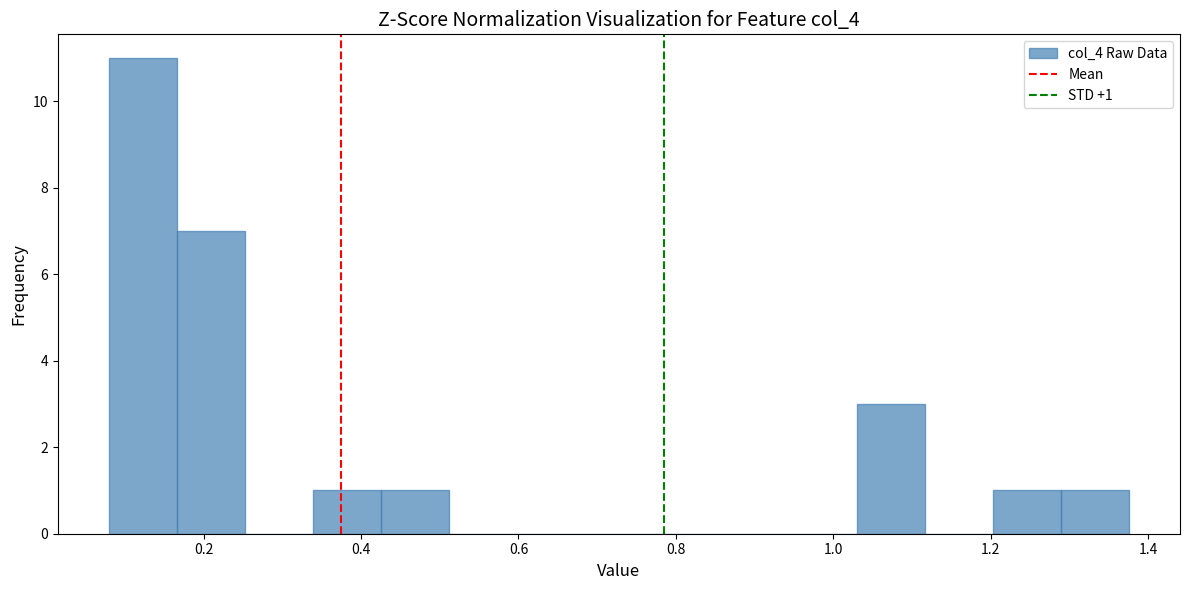

Over which range of the x-axis is the bar tallest?

0.08 to 0.16